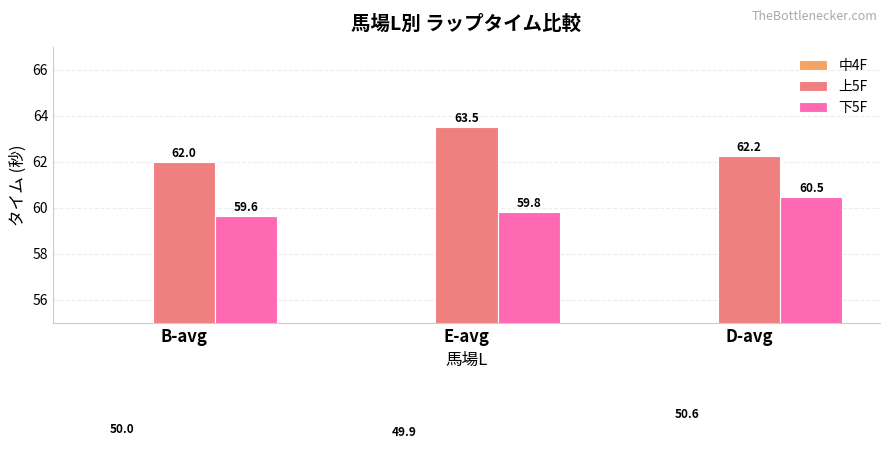

What are all the series names shown in the legend?

中4F, 上5F, 下5F